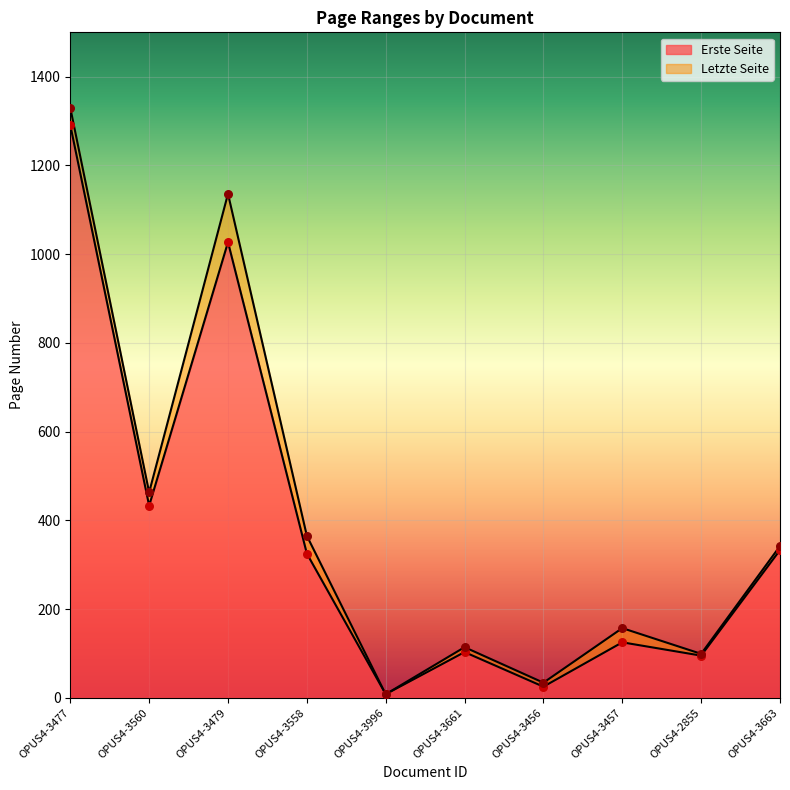

What are all the series names shown in the legend?

Erste Seite, Letzte Seite